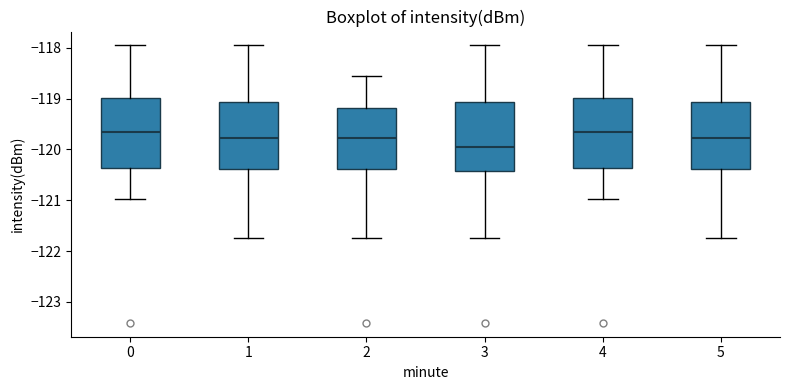

Reading left to right, read every box against the y-axis: the position of its median line, the range the box covers, and the ends of its whiskers. The values are not printed on the chart, so give them approximately, as read against the axis.

0: median -119.7, box -120.4 to -119.0, whiskers -121.0 to -118.0
1: median -119.8, box -120.4 to -119.1, whiskers -121.7 to -118.0
2: median -119.8, box -120.4 to -119.2, whiskers -121.7 to -118.6
3: median -119.9, box -120.4 to -119.1, whiskers -121.7 to -118.0
4: median -119.7, box -120.4 to -119.0, whiskers -121.0 to -118.0
5: median -119.8, box -120.4 to -119.1, whiskers -121.7 to -118.0